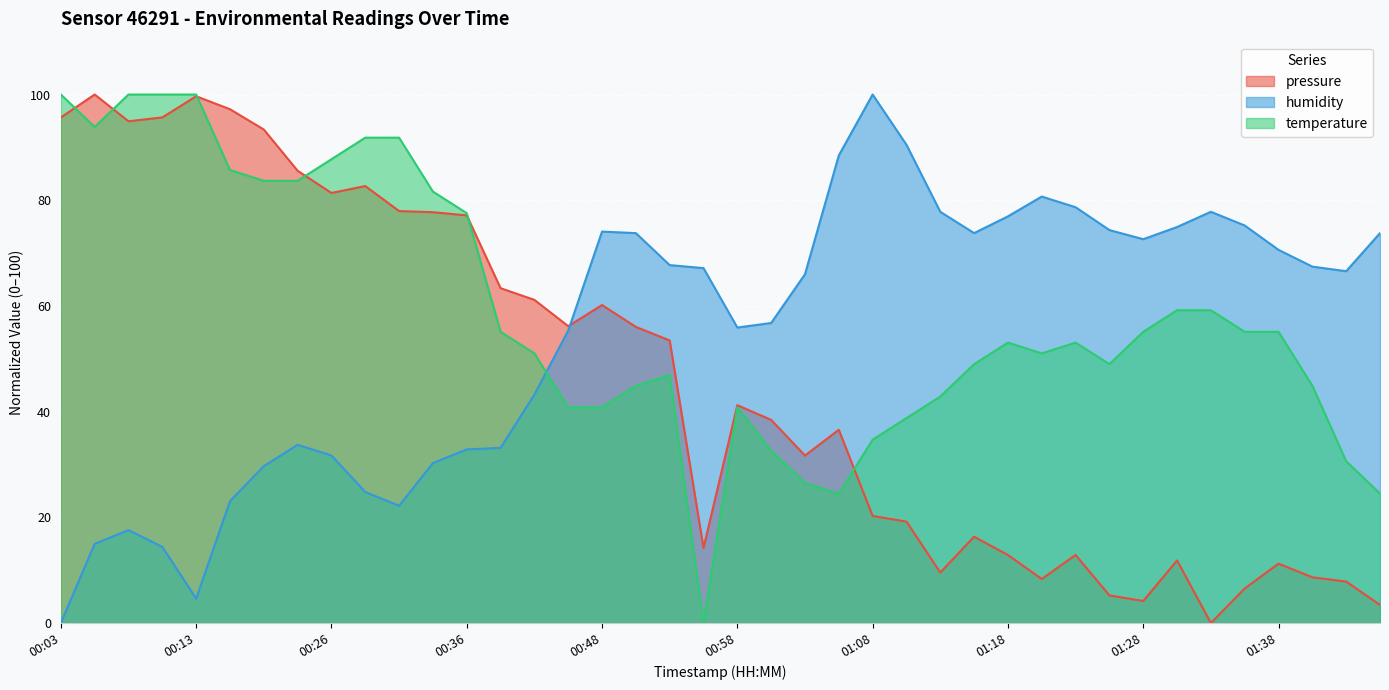

What is the highest value of the pressure series?

100.0